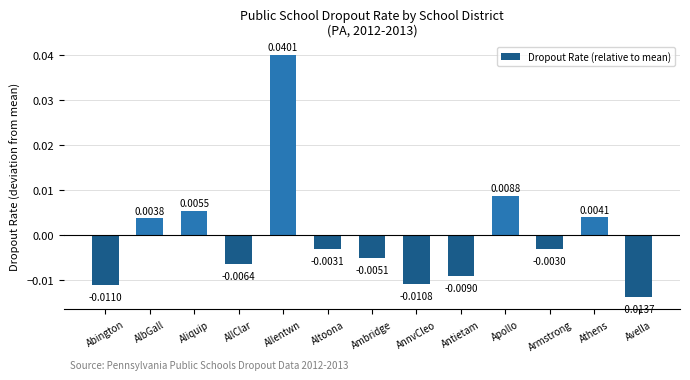

What position from the right is Abington?

13